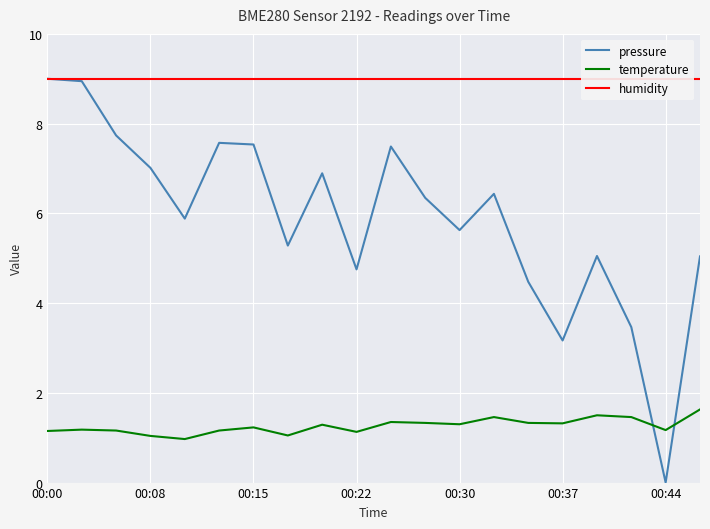

What is the average value of the temperature series?

1.3